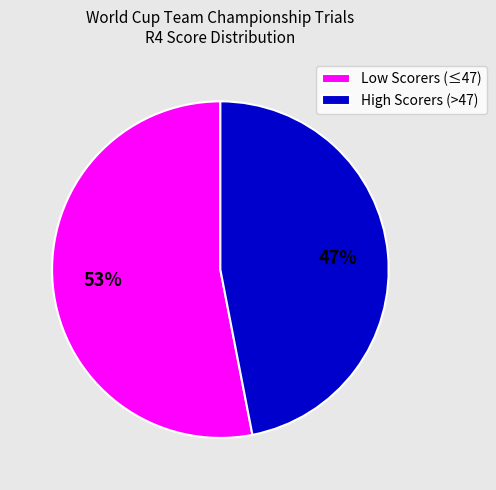

Approximately how many times larger is the value at High Scorers (>47) compared to Low Scorers (≤47)?

0.9